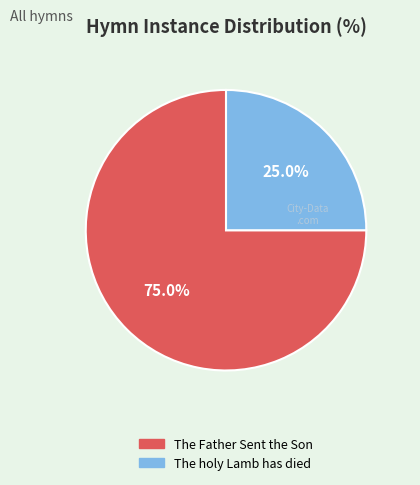

To the nearest percent, what portion does The holy Lamb has died represent?

25%